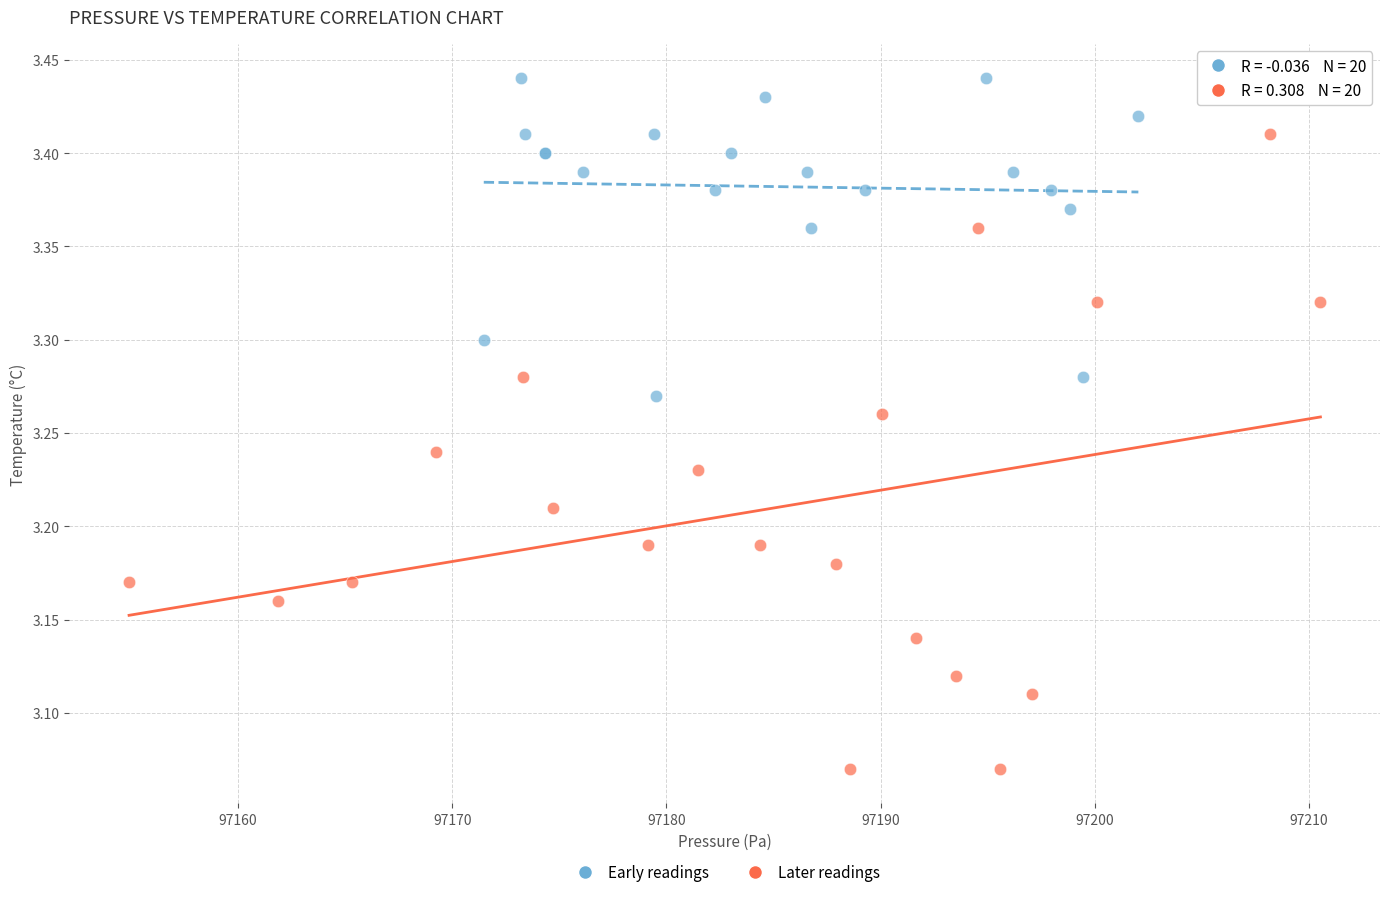

Which series contains the highest Y value?

Early readings